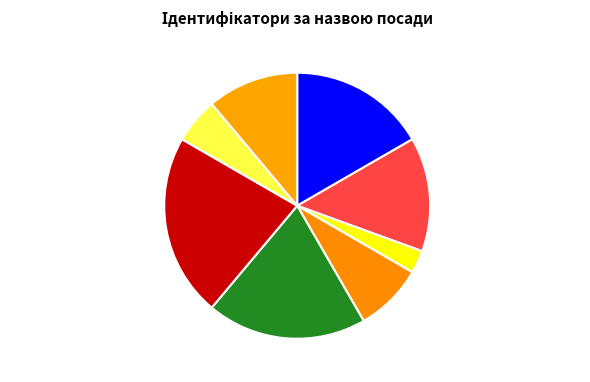

Is the sum of Ректор and В.о. директора greater than half?

No